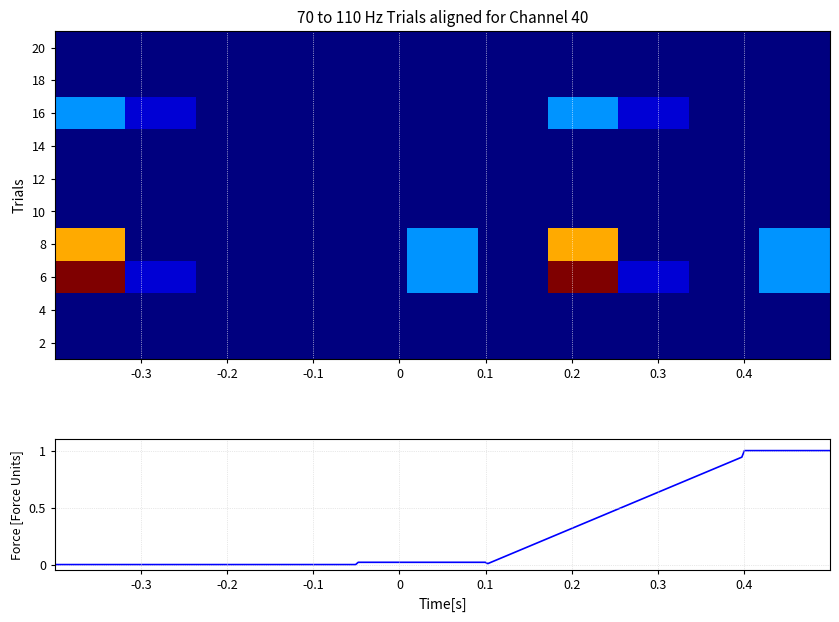

How many values in 0.6 are above zero?

4